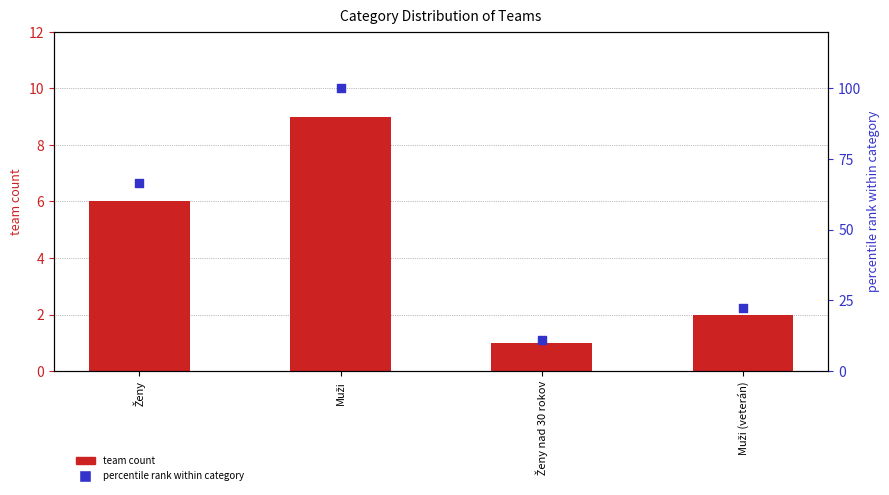

At which category is the sum across all series the highest?

Muži